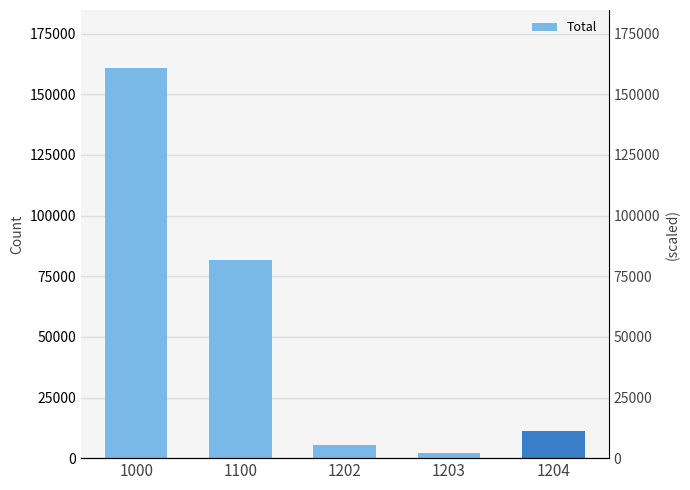

True or false: the data shows 81556 at 1100.

True